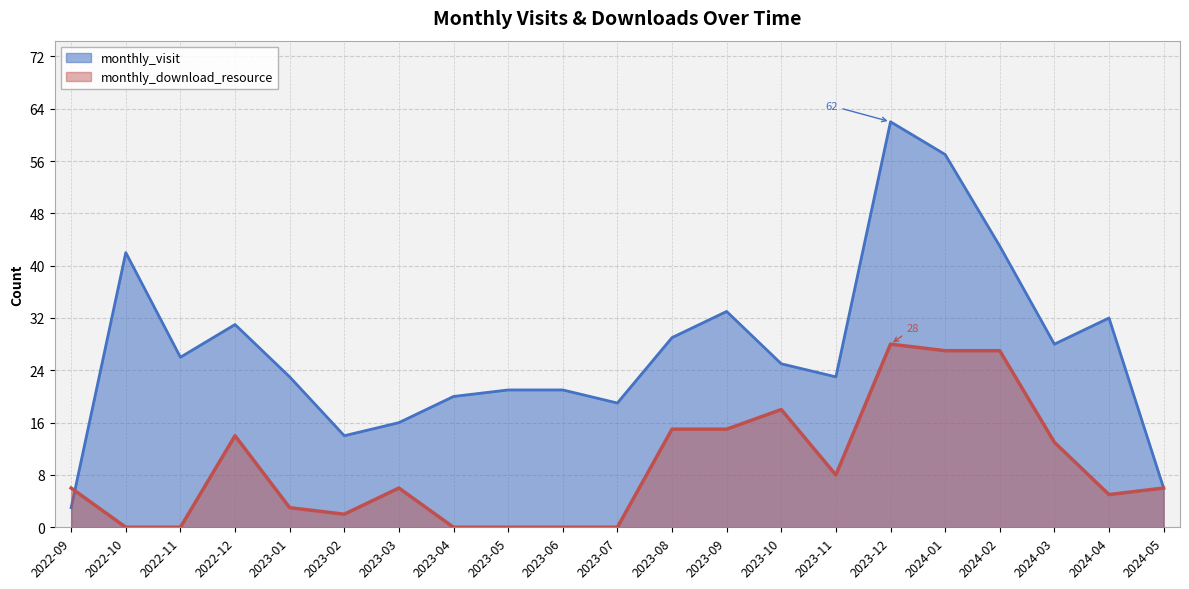

The monthly_download_resource series shows 27 at 2024-02. True or false?

True